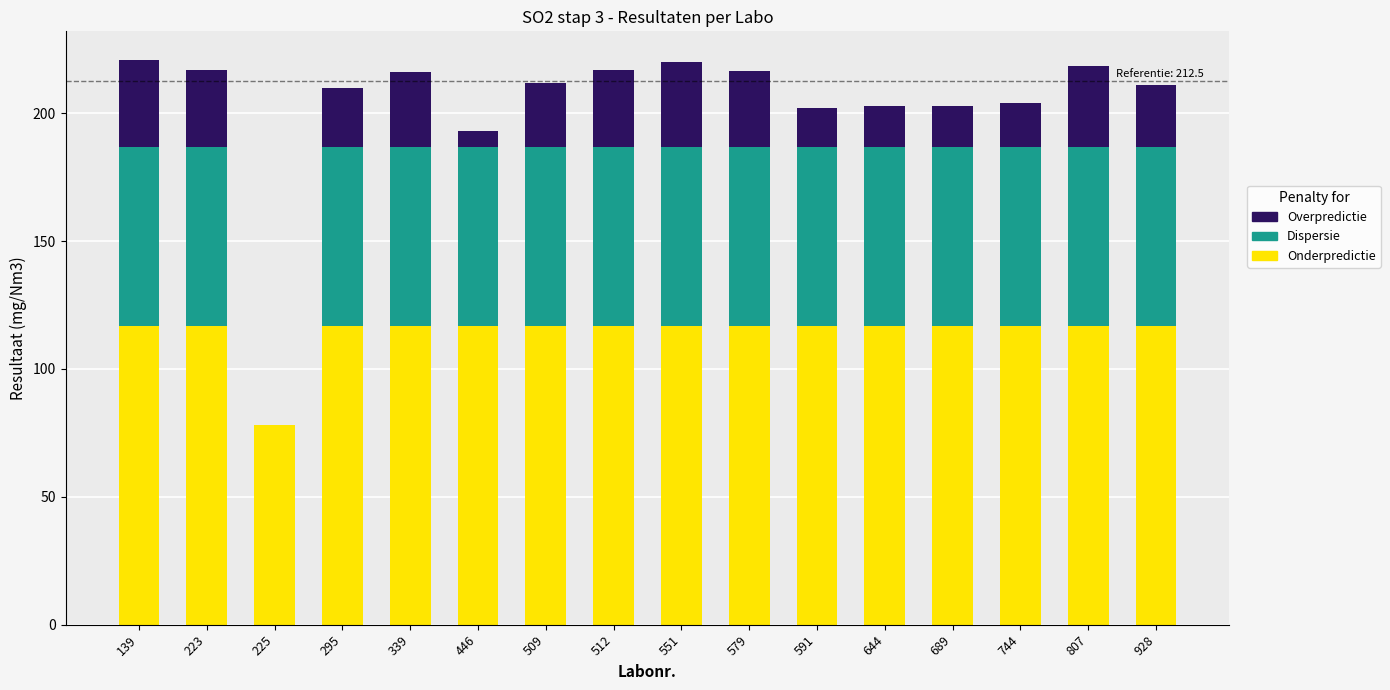

The Onderpredictie series shows 175.9 at 339. True or false?

False